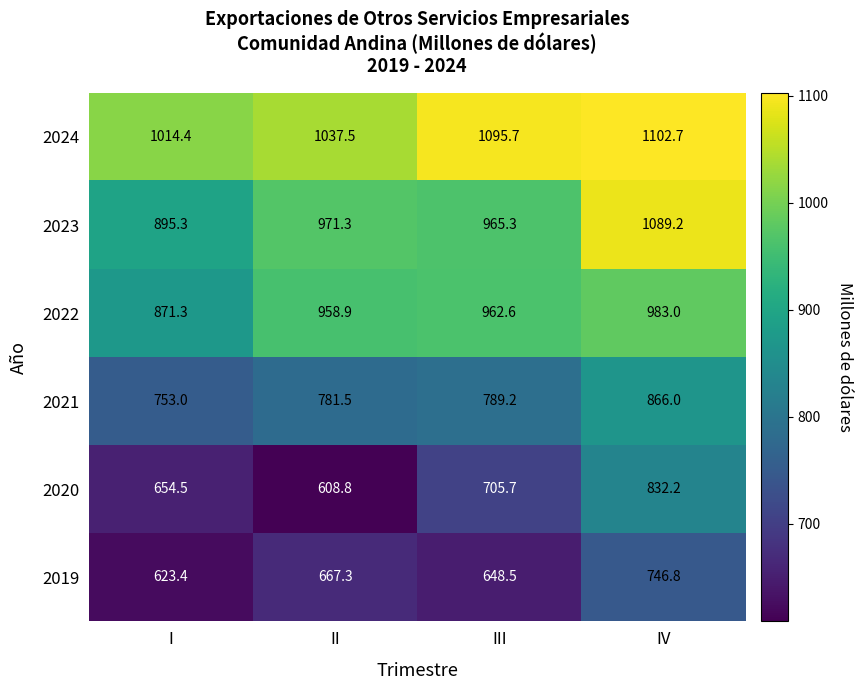

The 2022 series shows 983.0 at IV. True or false?

True